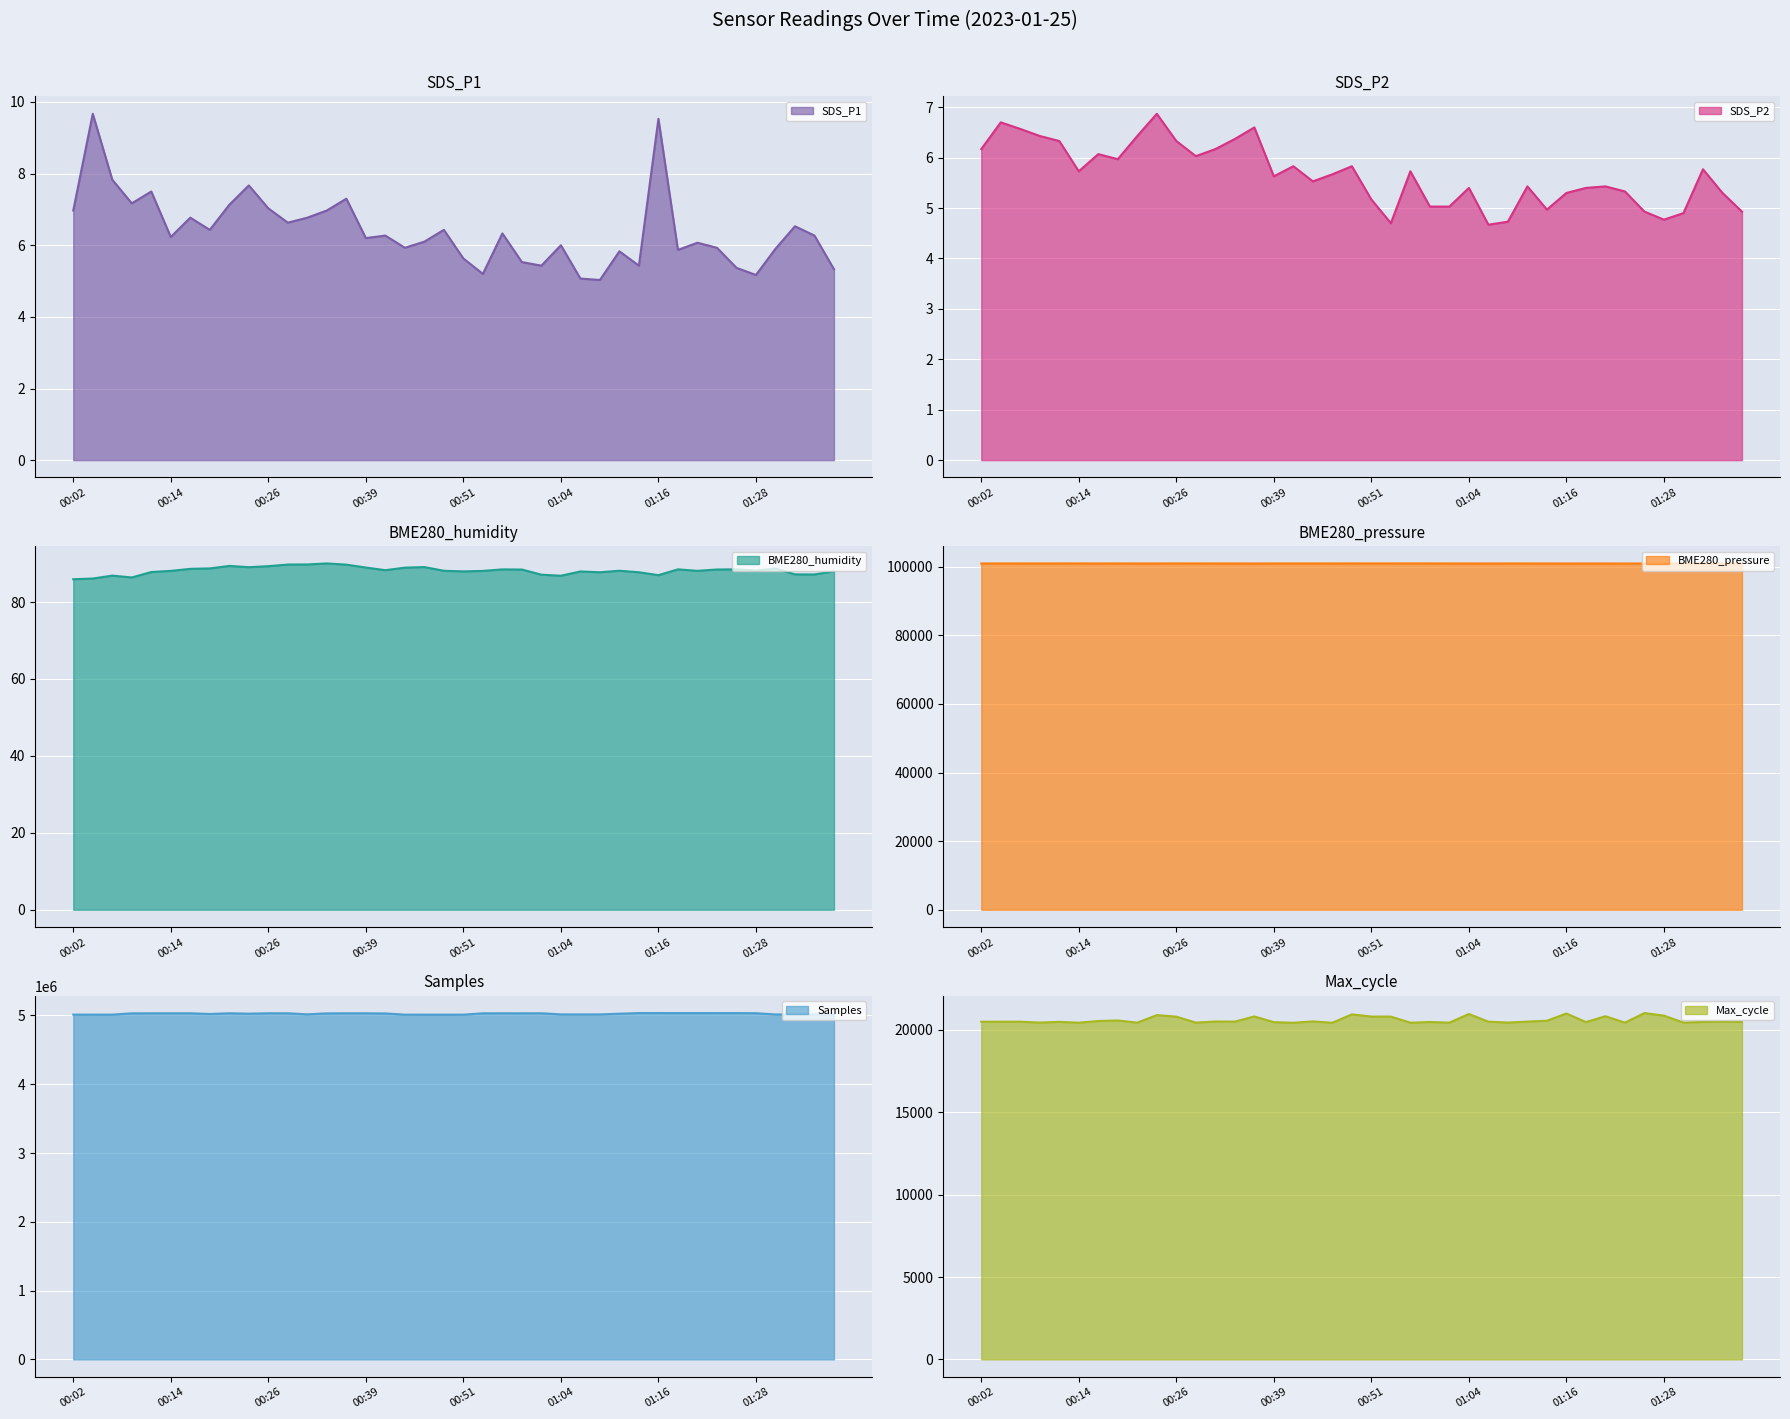

List the labels in order of BME280_pressure value, largest first.

00:14, 00:56, 00:29, 00:54, 00:51, 00:26, 00:59, 01:11, 00:49, 00:09, 00:19, 00:06, 00:47, 00:11, 00:42, 00:39, 00:44, 00:04, 01:09, 00:34, 00:31, 01:01, 01:04, 00:02, 00:24, 00:21, 01:19, 01:14, 00:16, 01:21, 01:06, 00:37, 01:16, 01:28, 01:23, 01:26, 01:31, 01:36, 01:38, 01:33